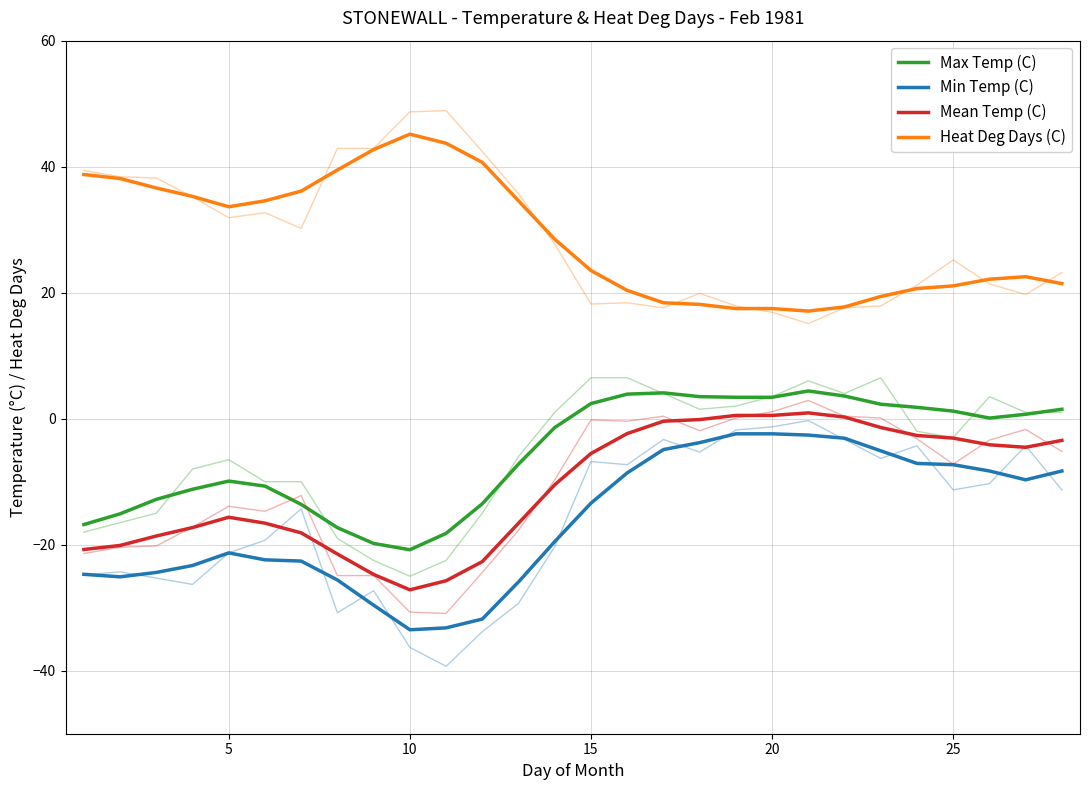

True or false: Mean Temp (C) and Max Temp (C) intersect in this chart.

False